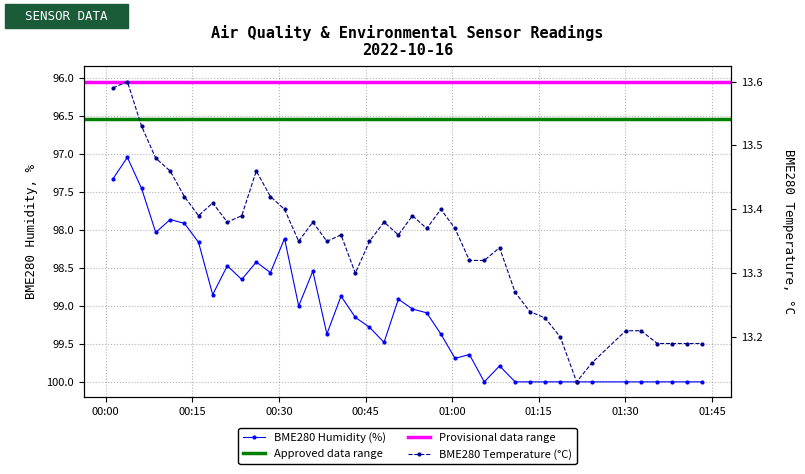

Reading right to left, extract all data points from this chart.

BME280_humidity: 2022/10/16 01:43:15=100.0	2022/10/16 01:40:41=100.0	2022/10/16 01:38:10=100.0	2022/10/16 01:35:33=100.0	2022/10/16 01:32:45=100.0	2022/10/16 01:30:04=100.0	2022/10/16 01:24:15=100.0	2022/10/16 01:21:34=100.0	2022/10/16 01:18:45=100.0	2022/10/16 01:16:06=100.0	2022/10/16 01:13:28=100.0	2022/10/16 01:10:55=100.0	2022/10/16 01:08:13=99.8	2022/10/16 01:05:34=100.0	2022/10/16 01:03:00=99.6	2022/10/16 01:00:30=99.7	2022/10/16 00:58:03=99.4	2022/10/16 00:55:36=99.1	2022/10/16 00:53:08=99.0	2022/10/16 00:50:41=98.9	2022/10/16 00:48:12=99.5	2022/10/16 00:45:41=99.3	2022/10/16 00:43:14=99.2	2022/10/16 00:40:45=98.9	2022/10/16 00:38:18=99.4	2022/10/16 00:35:52=98.5	2022/10/16 00:33:25=99.0	2022/10/16 00:30:58=98.1	2022/10/16 00:28:31=98.6	2022/10/16 00:26:04=98.4	2022/10/16 00:23:33=98.7	2022/10/16 00:21:03=98.5	2022/10/16 00:18:31=98.8	2022/10/16 00:16:04=98.2	2022/10/16 00:13:37=97.9	2022/10/16 00:11:09=97.9	2022/10/16 00:08:39=98.0	2022/10/16 00:06:12=97.5	2022/10/16 00:03:44=97.0	2022/10/16 00:01:16=97.3
BME280_temperature: 2022/10/16 01:43:15=13.2	2022/10/16 01:40:41=13.2	2022/10/16 01:38:10=13.2	2022/10/16 01:35:33=13.2	2022/10/16 01:32:45=13.2	2022/10/16 01:30:04=13.2	2022/10/16 01:24:15=13.2	2022/10/16 01:21:34=13.1	2022/10/16 01:18:45=13.2	2022/10/16 01:16:06=13.2	2022/10/16 01:13:28=13.2	2022/10/16 01:10:55=13.3	2022/10/16 01:08:13=13.3	2022/10/16 01:05:34=13.3	2022/10/16 01:03:00=13.3	2022/10/16 01:00:30=13.4	2022/10/16 00:58:03=13.4	2022/10/16 00:55:36=13.4	2022/10/16 00:53:08=13.4	2022/10/16 00:50:41=13.4	2022/10/16 00:48:12=13.4	2022/10/16 00:45:41=13.3	2022/10/16 00:43:14=13.3	2022/10/16 00:40:45=13.4	2022/10/16 00:38:18=13.3	2022/10/16 00:35:52=13.4	2022/10/16 00:33:25=13.3	2022/10/16 00:30:58=13.4	2022/10/16 00:28:31=13.4	2022/10/16 00:26:04=13.5	2022/10/16 00:23:33=13.4	2022/10/16 00:21:03=13.4	2022/10/16 00:18:31=13.4	2022/10/16 00:16:04=13.4	2022/10/16 00:13:37=13.4	2022/10/16 00:11:09=13.5	2022/10/16 00:08:39=13.5	2022/10/16 00:06:12=13.5	2022/10/16 00:03:44=13.6	2022/10/16 00:01:16=13.6